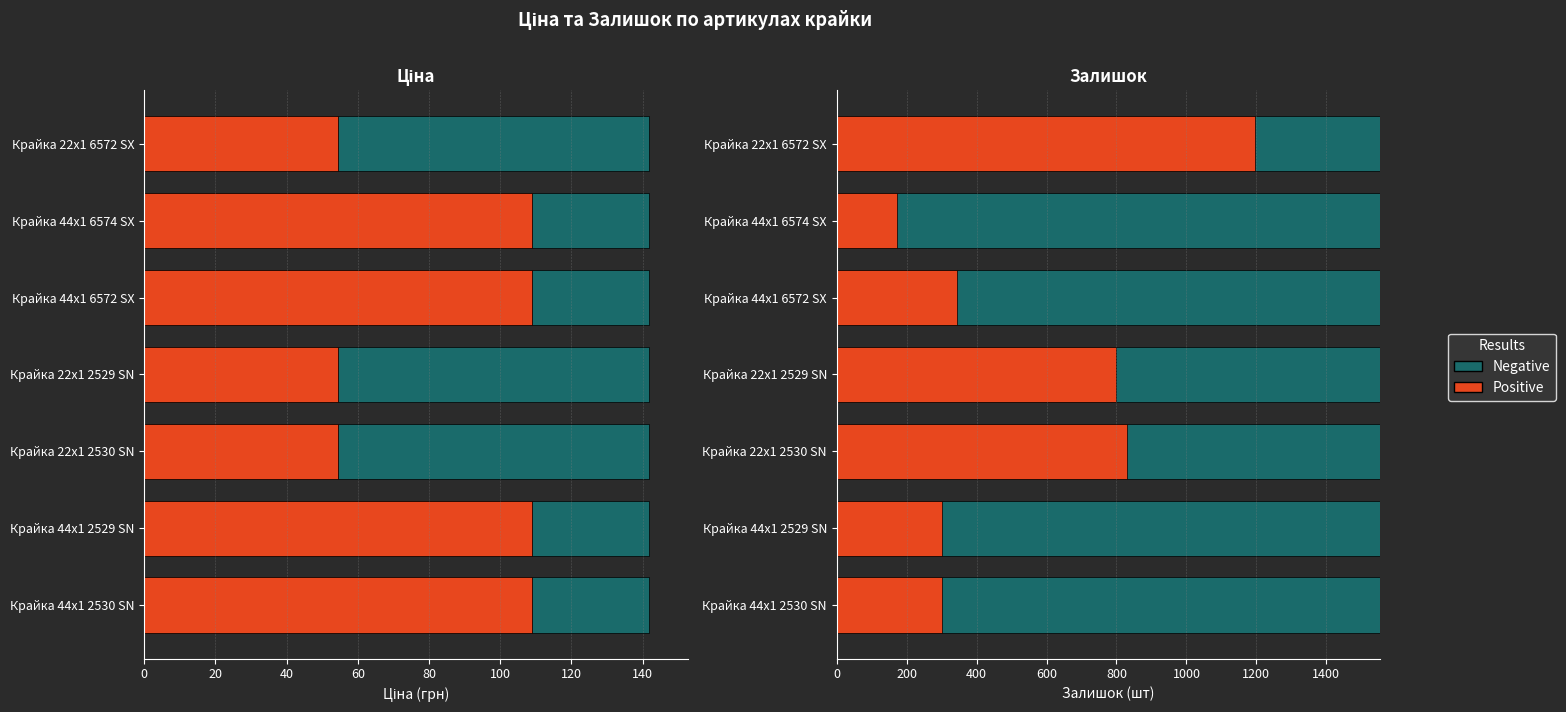

What is the sum of the values at Крайка 44x1 2530 SN and Крайка 22x1 6572 SX?

163.6